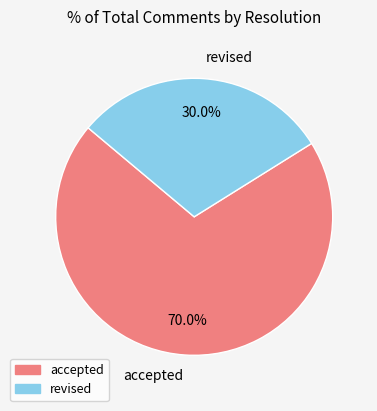

Which has a higher value, accepted or revised?

accepted